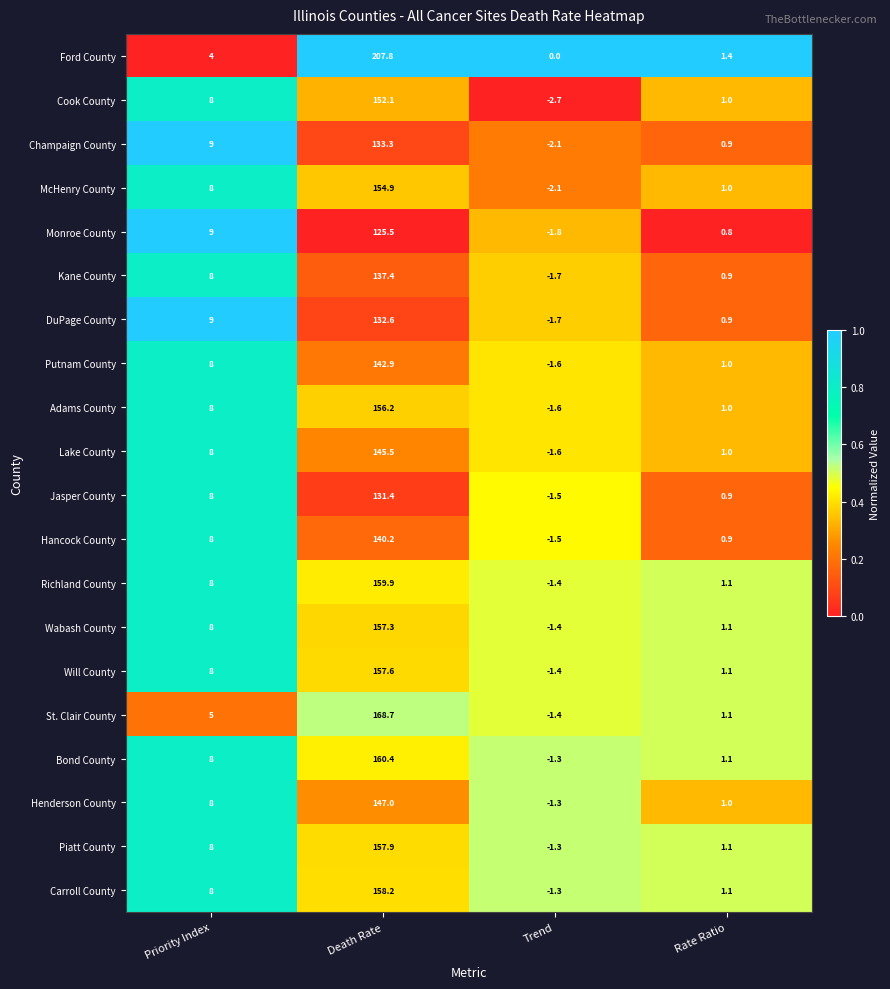

What is the difference between the highest and lowest values at Rate Ratio?

0.6